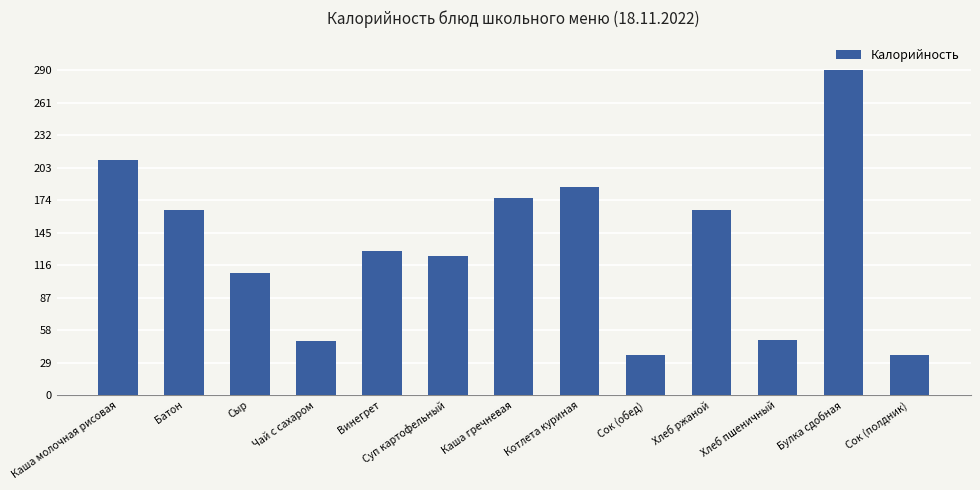

What is the ratio of the value at Хлеб ржаной to the value at Суп картофельный?

1.3